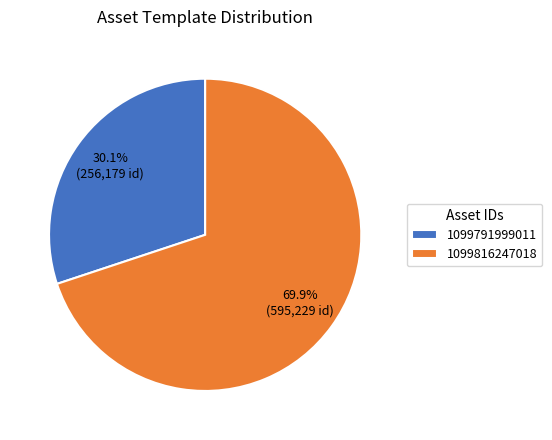

To the nearest percent, what is the combined percentage of 1099816247018 and 1099791999011?

100%